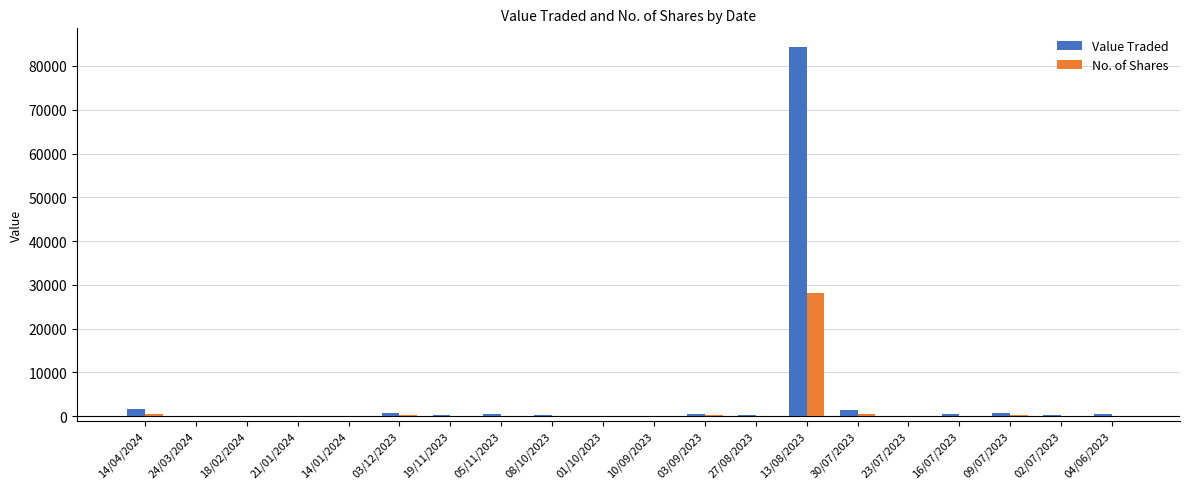

True or false: Value Traded has a value of 1550 at 14/04/2024.

True